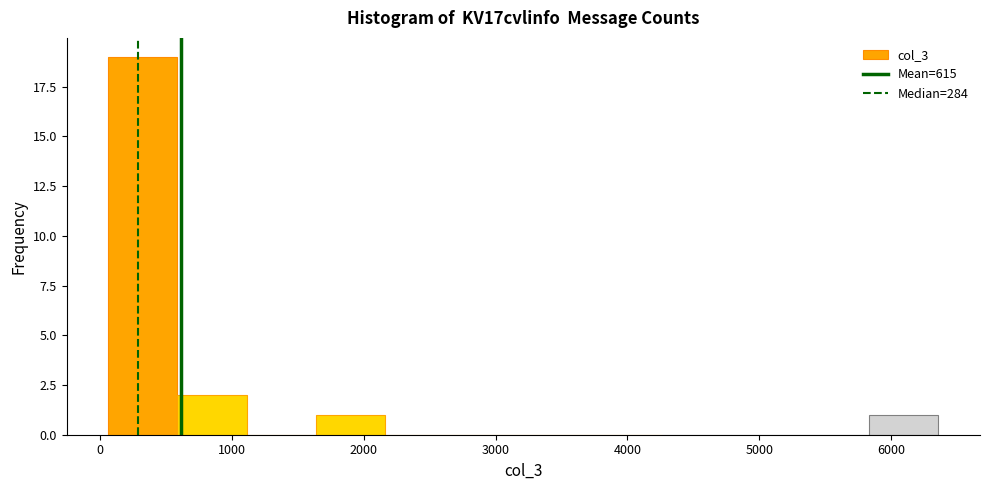

Reading left to right, transcribe this chart: for each bar, give the range it covers on the x-axis and its height. Neither the bar edges nor the heights are printed on the chart, so give them approximately, as read against the axes.

100 to 600: 19
600 to 1100: 2
1100 to 1600: 0
1600 to 2200: 1
2200 to 2700: 0
2700 to 3200: 0
3200 to 3700: 0
3700 to 4300: 0
4300 to 4800: 0
4800 to 5300: 0
5300 to 5800: 0
5800 to 6400: 1